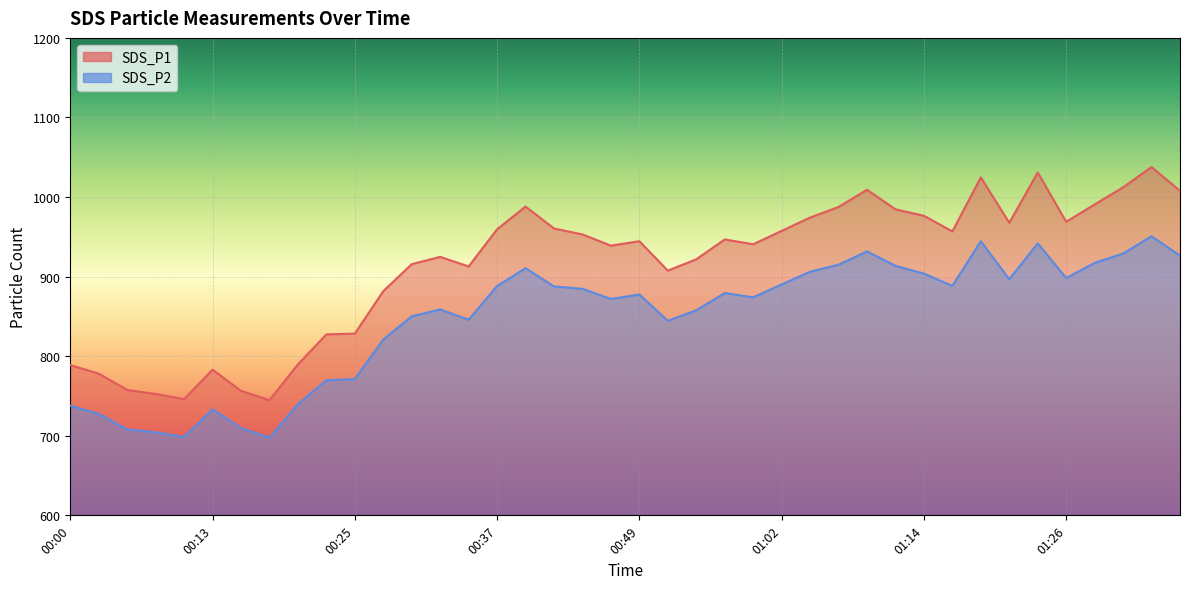

What is the minimum value shown in the chart?

697.7